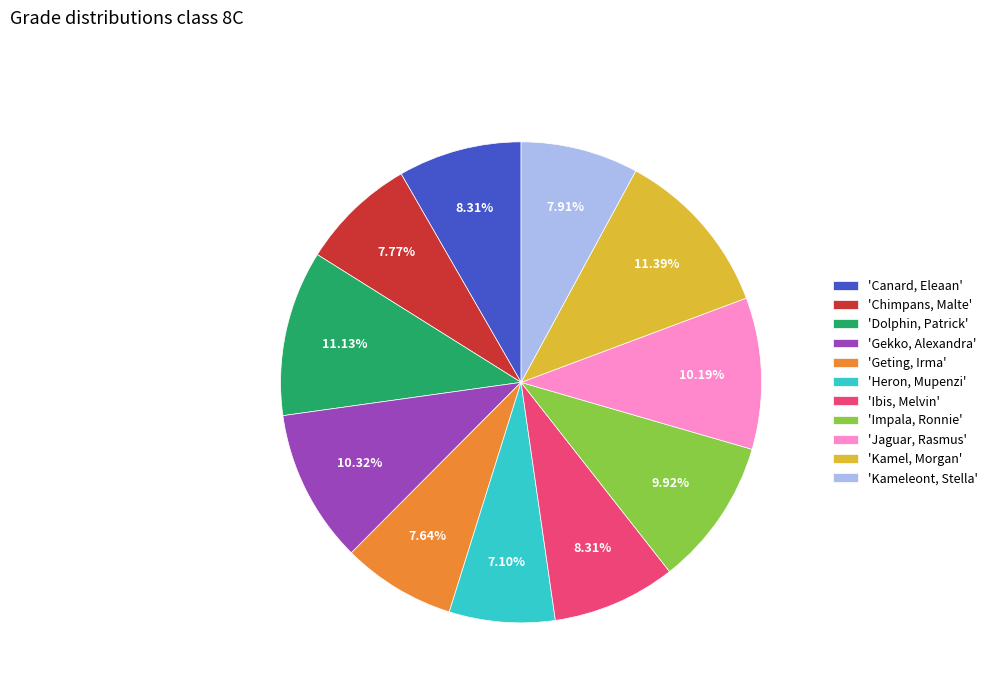

Does 'Canard, Eleaan' represent more than half of the total?

No